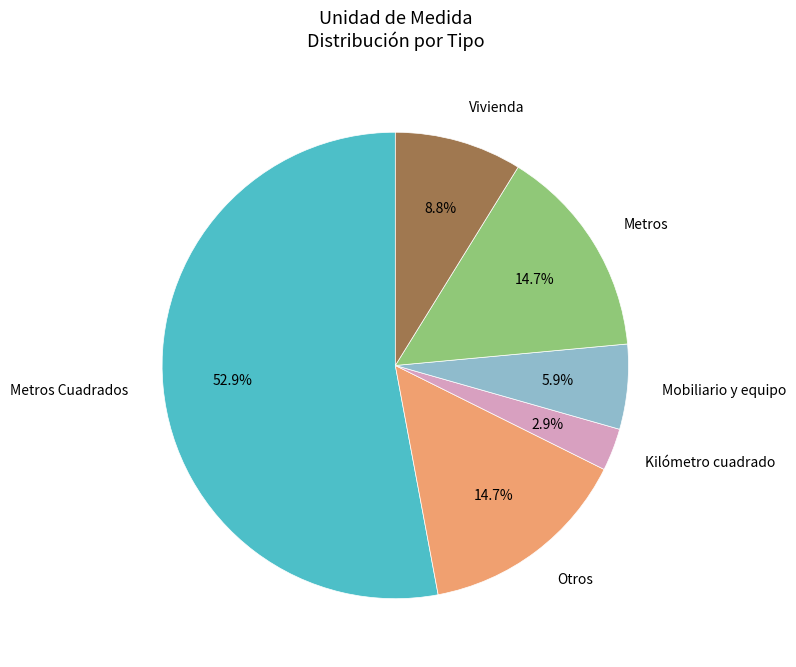

Which category has the biggest portion of the pie?

Metros Cuadrados